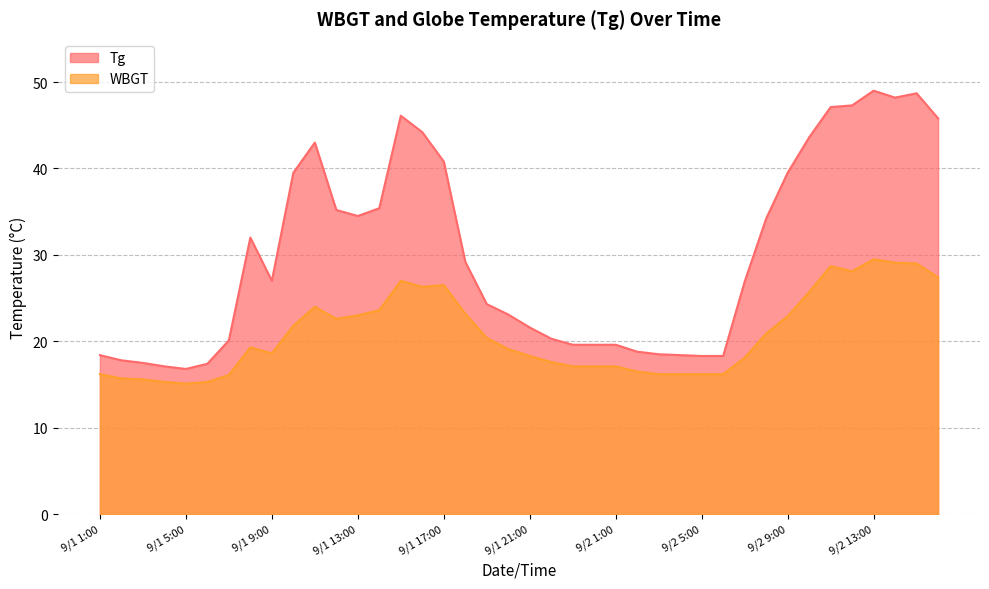

What is the minimum value for WBGT?

15.1